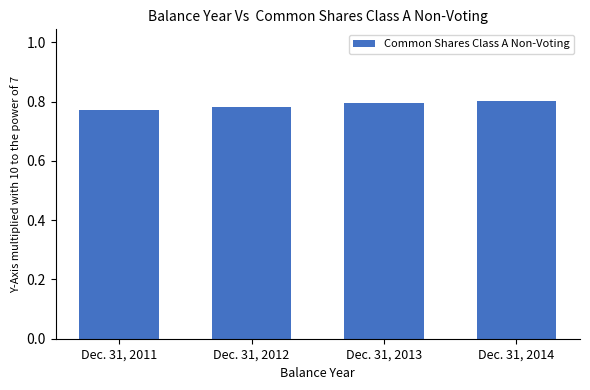

List the labels in order of value, smallest first.

Dec. 31, 2011, Dec. 31, 2012, Dec. 31, 2013, Dec. 31, 2014